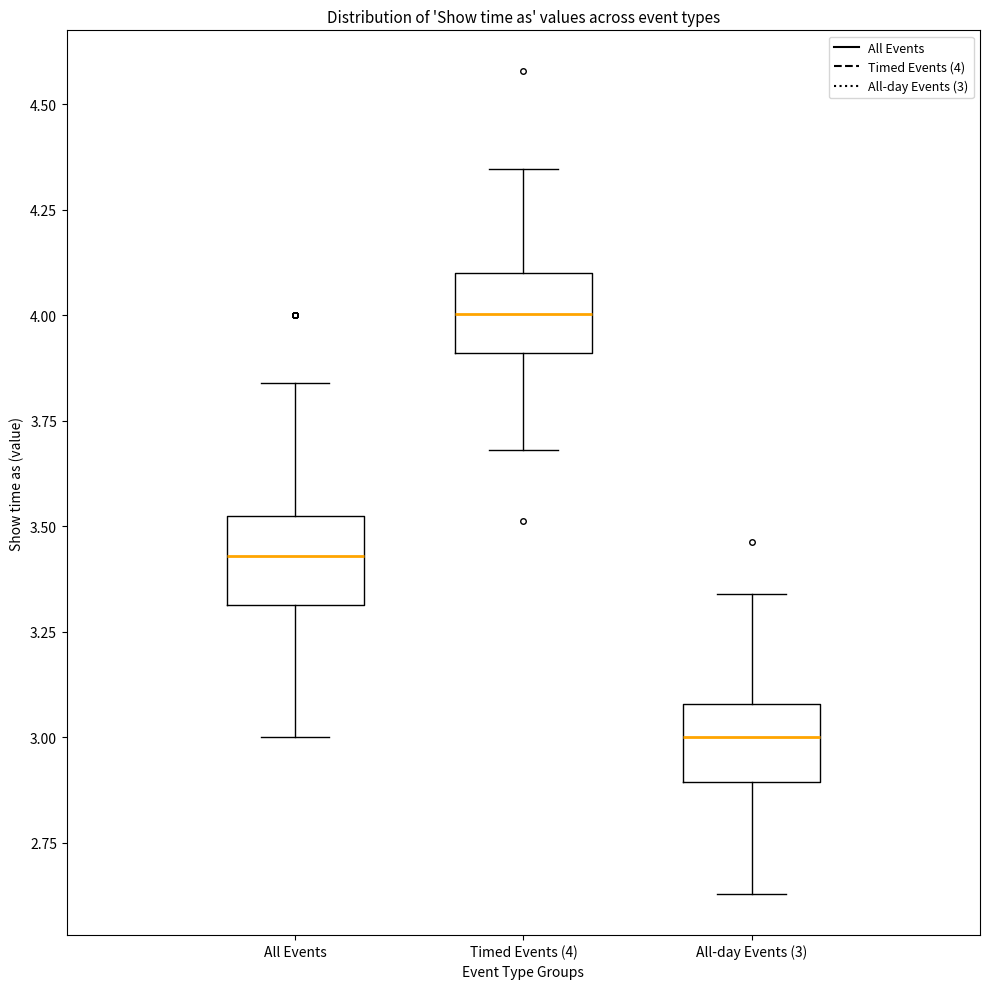

Which box's median line is the lowest?

All-day Events (3)